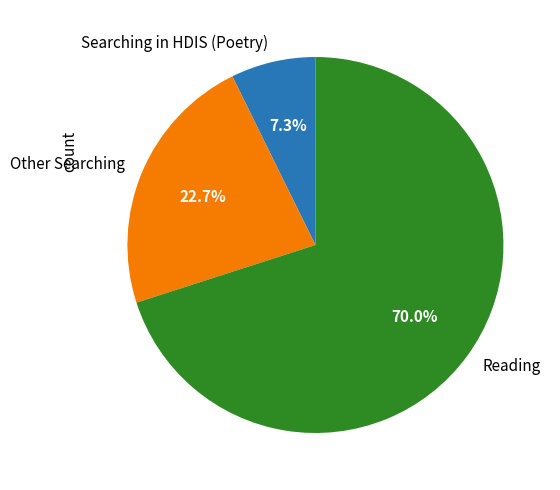

Rank the categories by value from highest to lowest.

Reading, Other Searching, Searching in HDIS (Poetry)